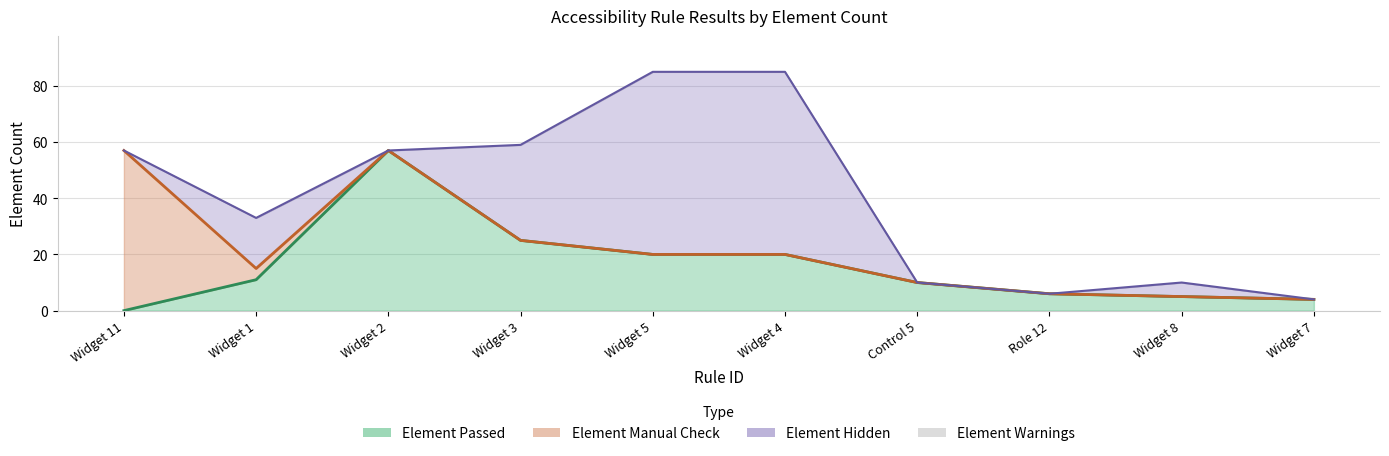

Where is the first local maximum for Element Passed?

Widget 2